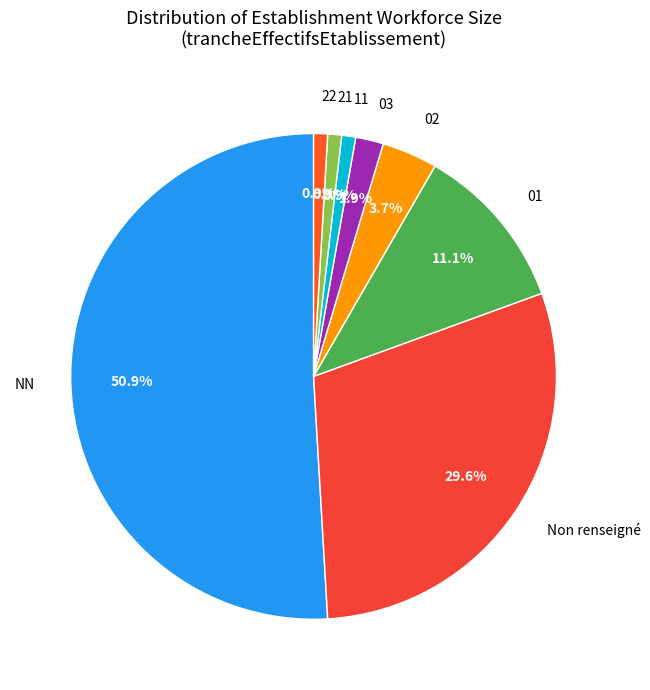

To the nearest percent, what is the combined percentage of 01 and 22?

12%